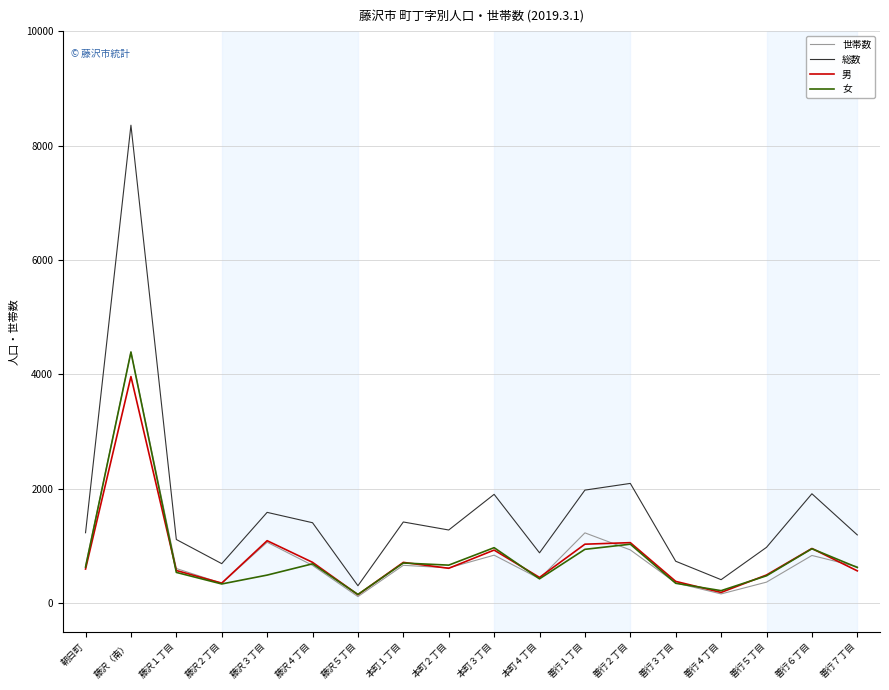

In 女, how many points are lower than both neighbors (excluding endpoints)?

5